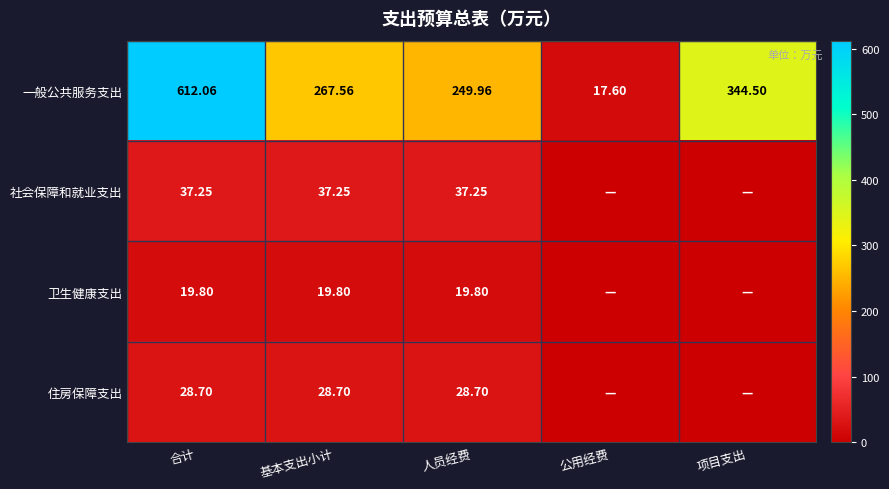

At which label does 一般公共服务支出 reach its peak?

合计